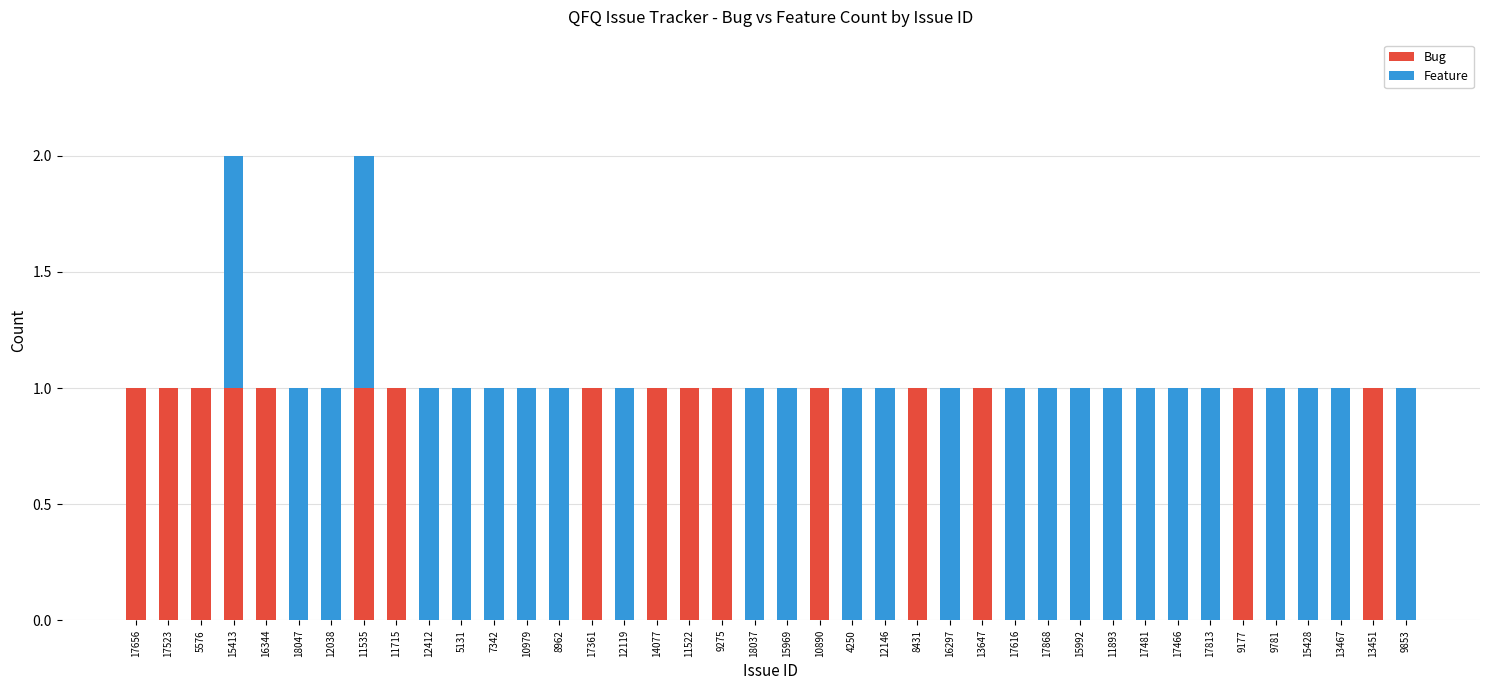

Is it true that Bug equals 2 at 11522?

False